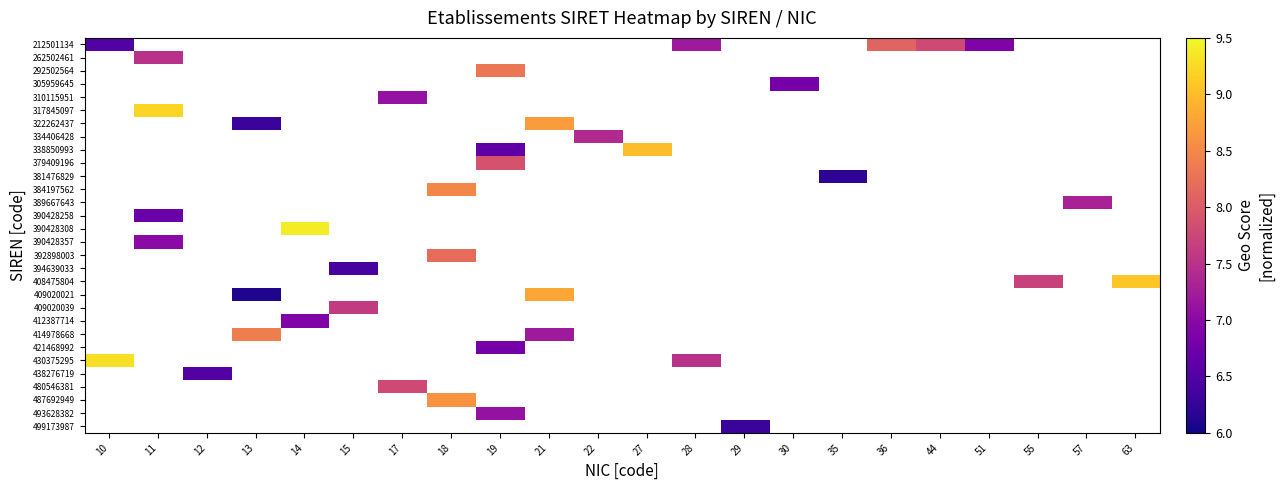

Count the number of data series in this chart.

30